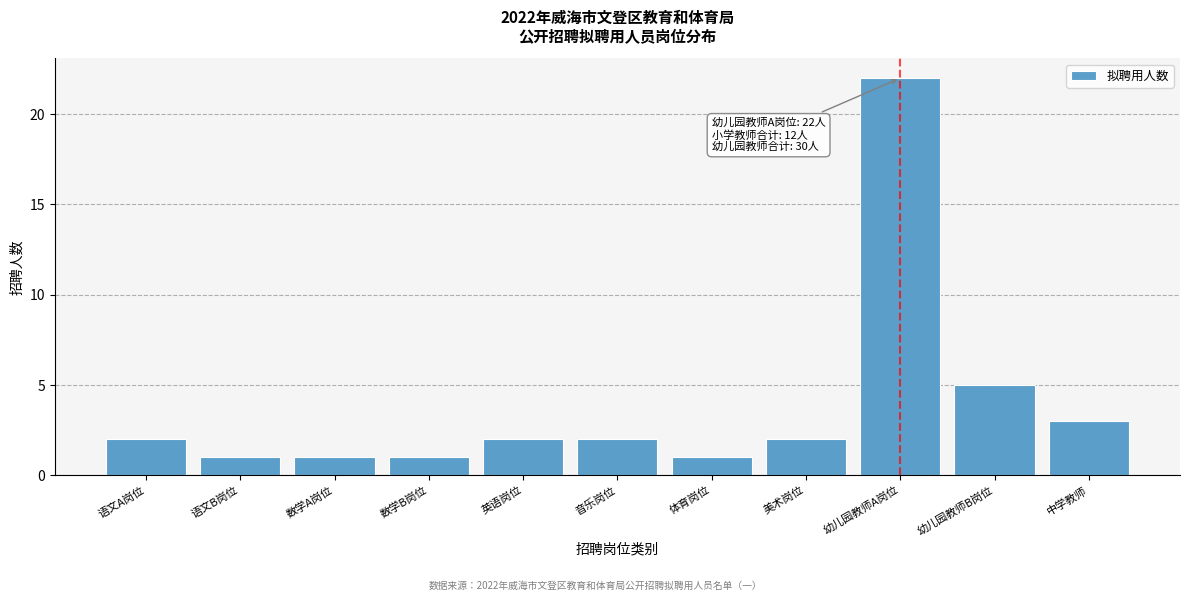

Reading left to right, transcribe all the data shown in this chart.

2	1	1	1	2	2	1	2	22	5	3